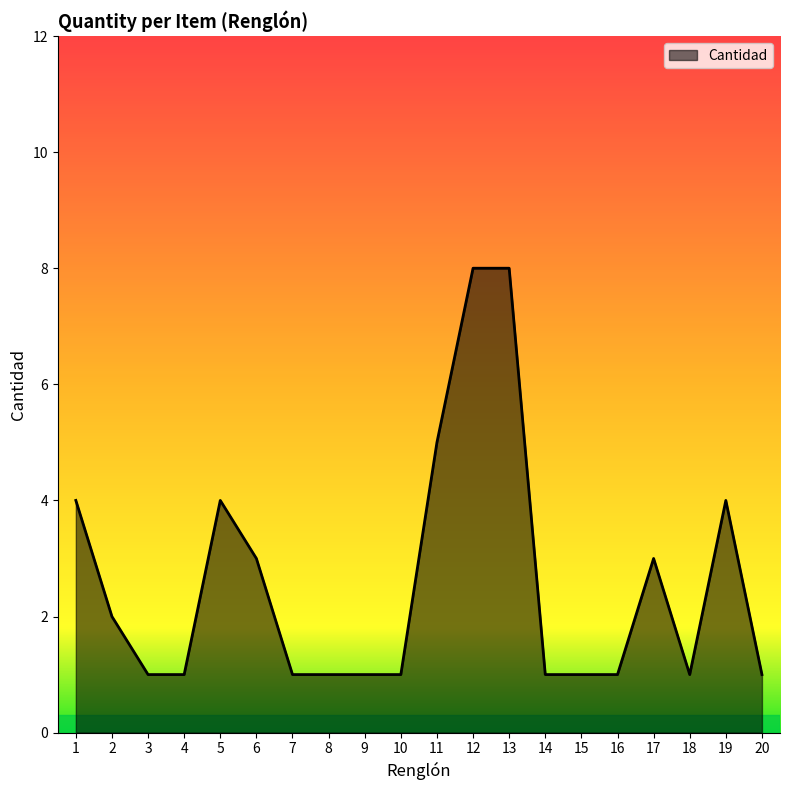

True or false: there are more than 1 points higher than both neighbors.

True